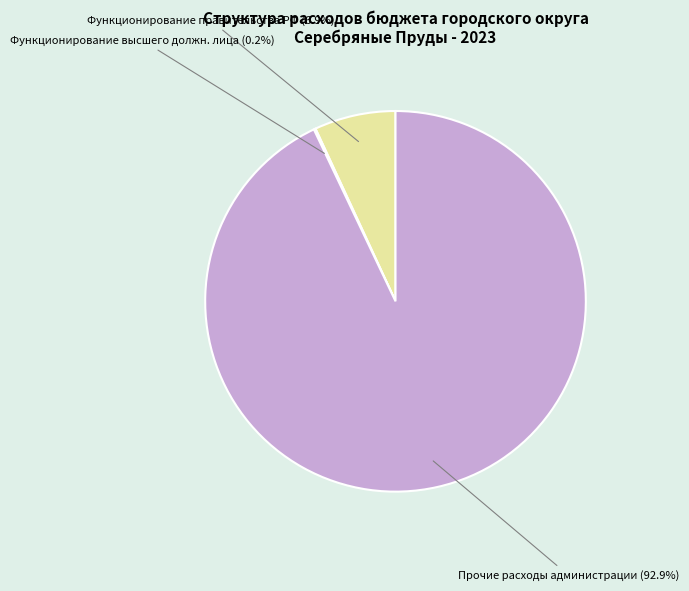

Approximately how many times larger is the value at Прочие расходы администрации (92.9%) compared to Функционирование правительства РФ (6.9%)?

13.5